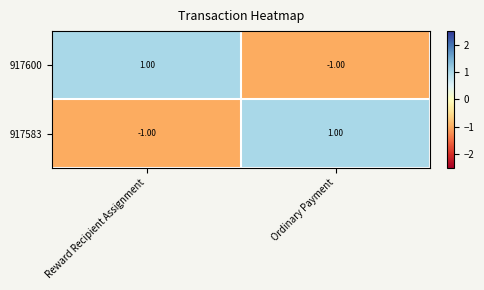

Which category has the lowest value in the 917583 series?

Reward Recipient Assignment